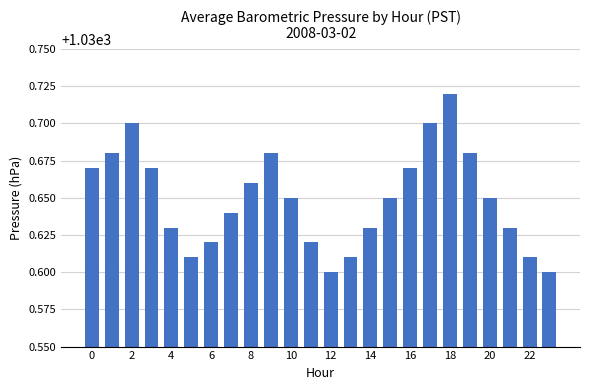

What is the sum of all values?

24735.6